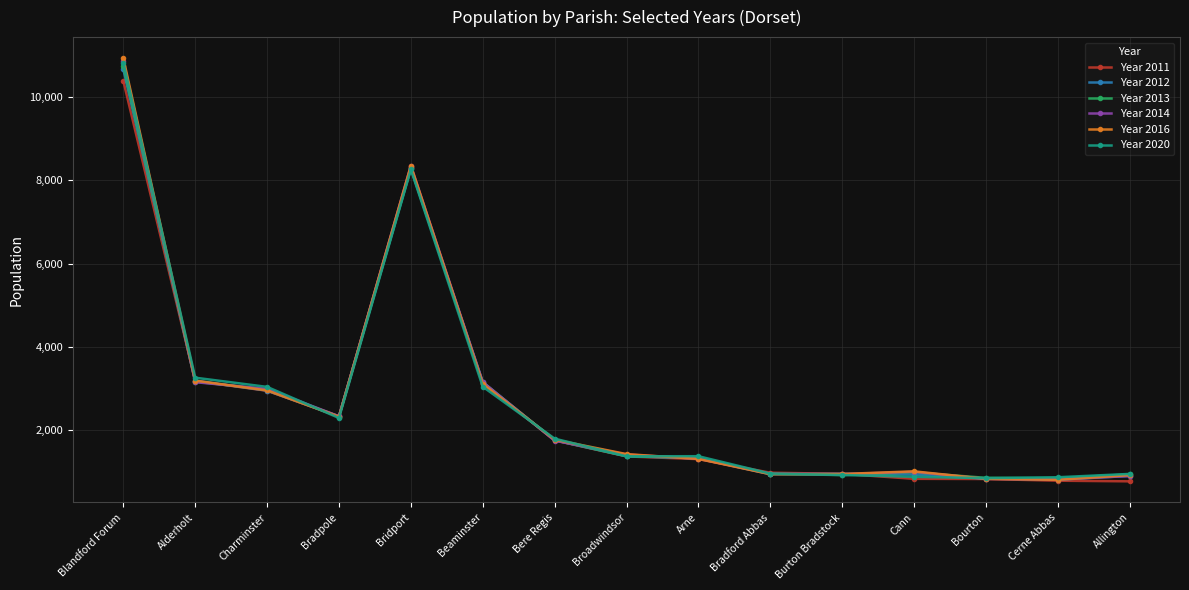

What is the label of the 8th point from the left?

Broadwindsor